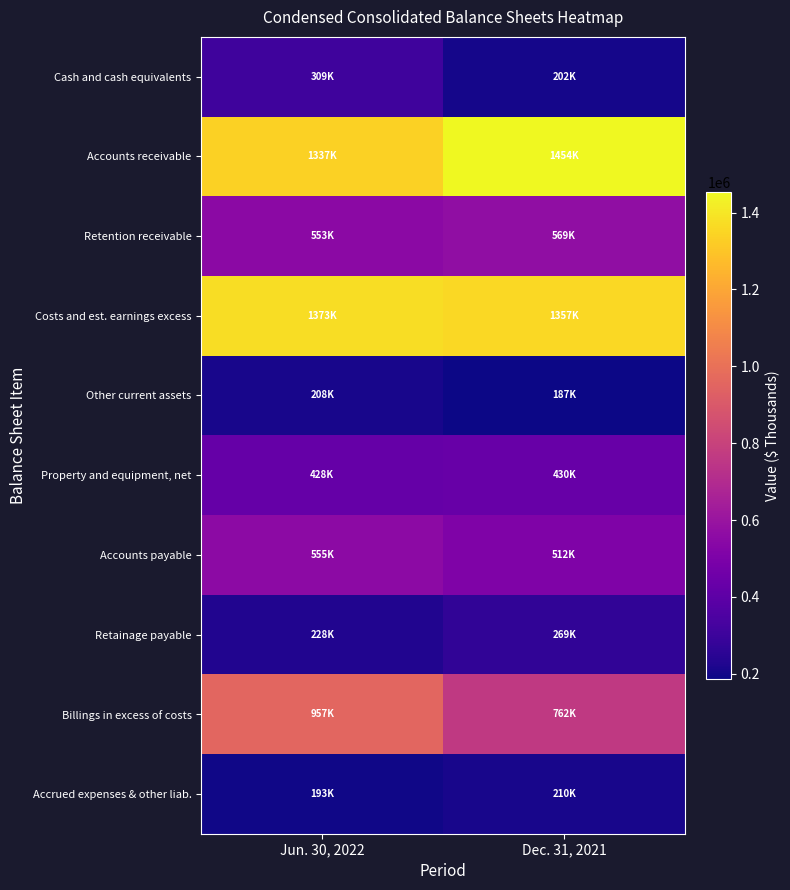

How many distinct data groups are displayed?

10